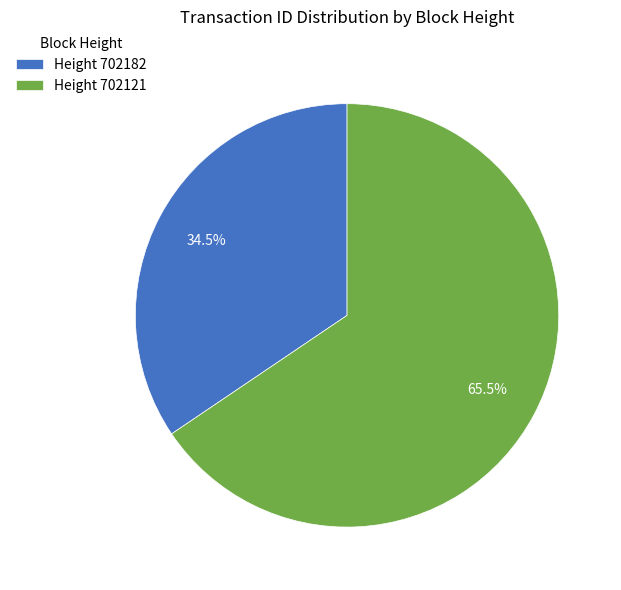

How many segments does this pie chart have?

2